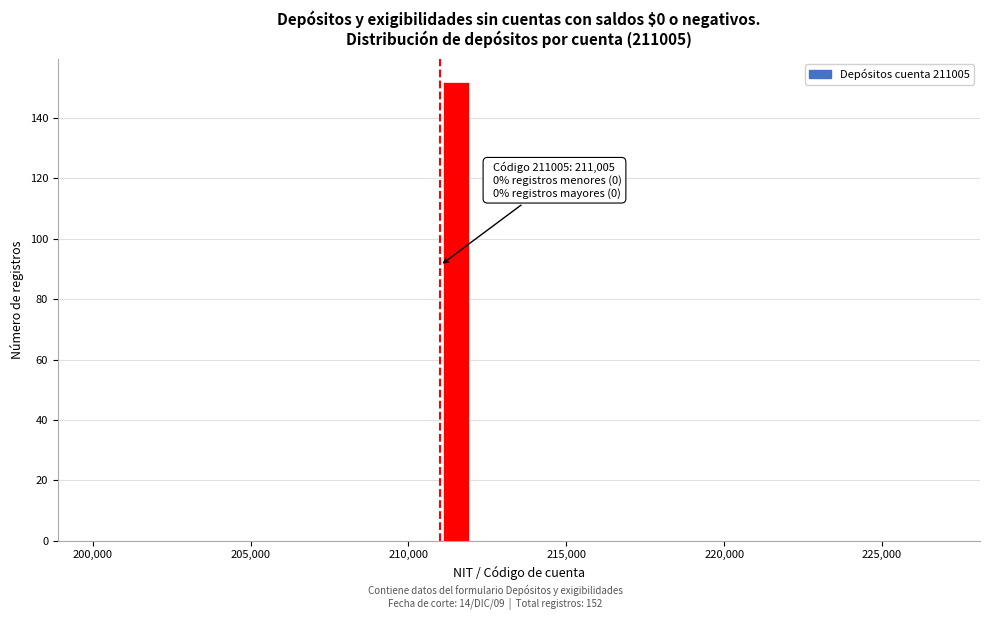

Read against the x-axis, roughly where is the centre of the tallest bar?

211500